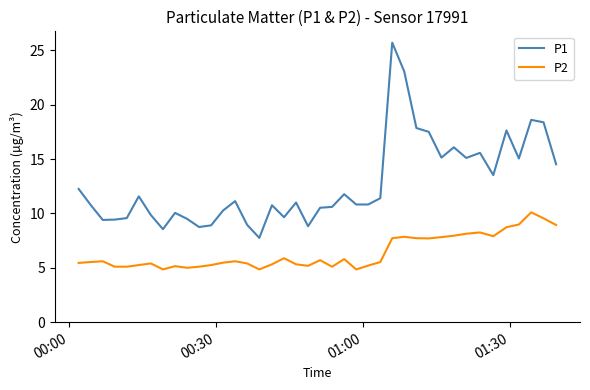

Count the number of data series in this chart.

2